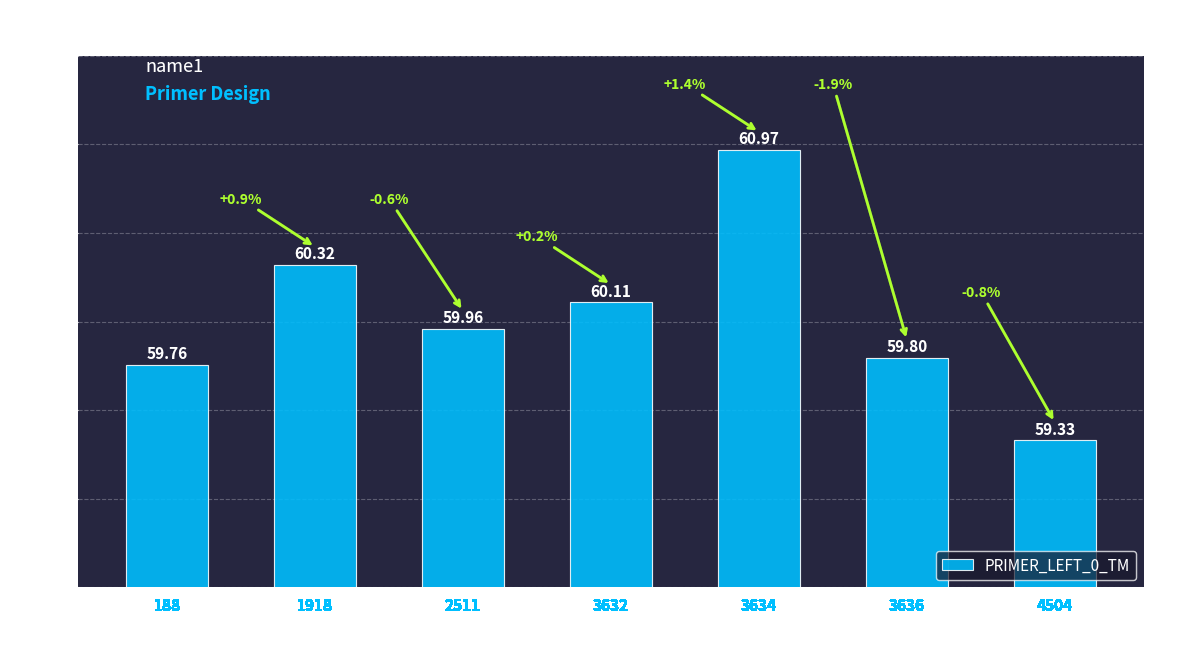

What is the sum of the values at 2511 and 3634?

120.9